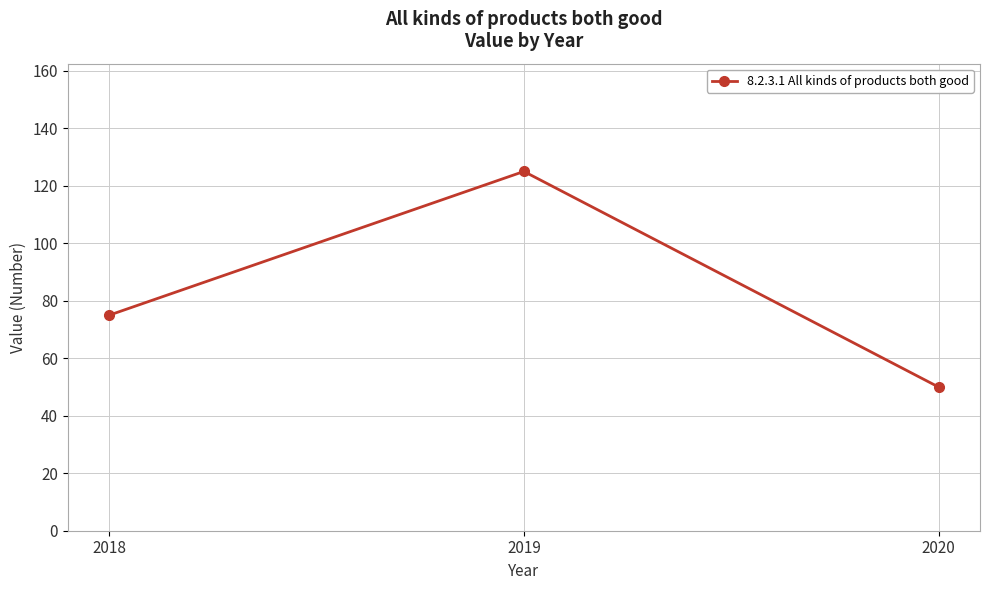

List the labels in order of value, smallest first.

2020, 2018, 2019